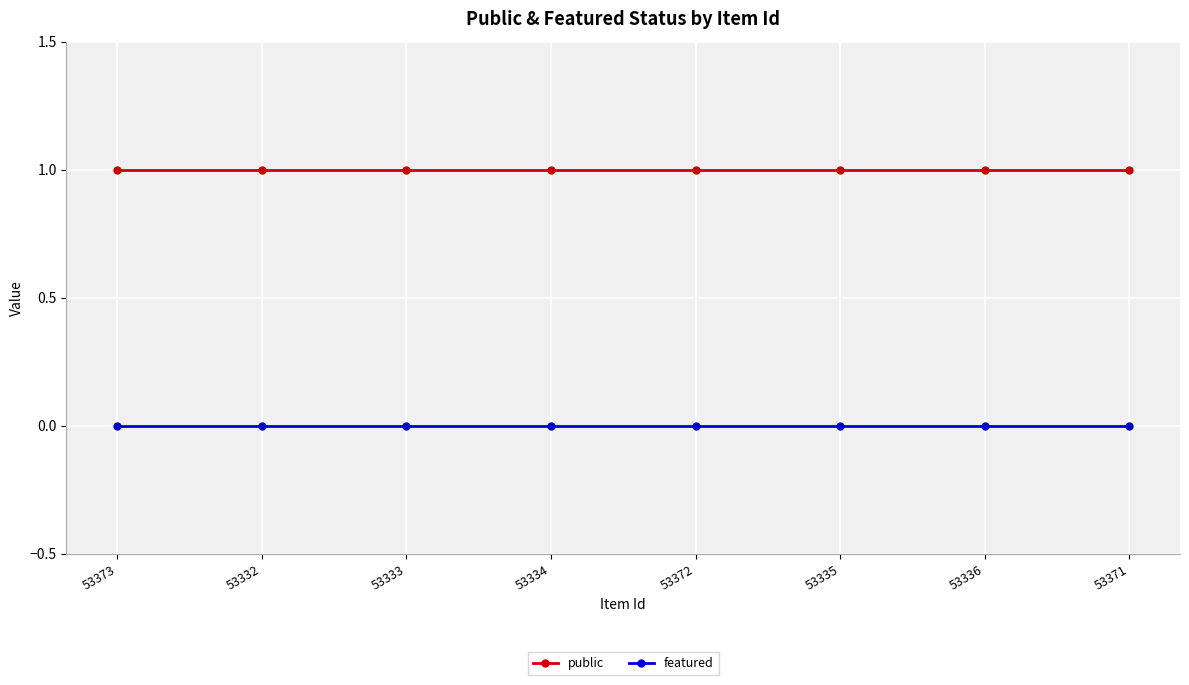

Is this an area chart (filled region under the line)?

No